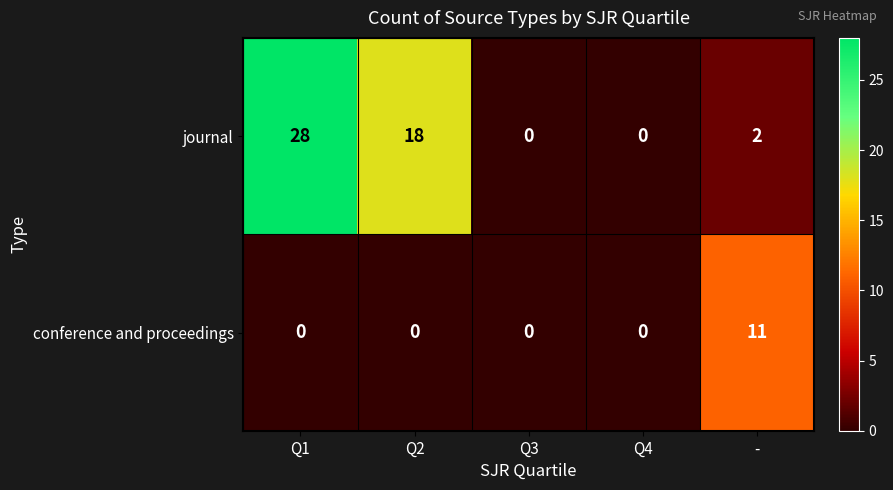

Which series has the largest total across all categories?

journal